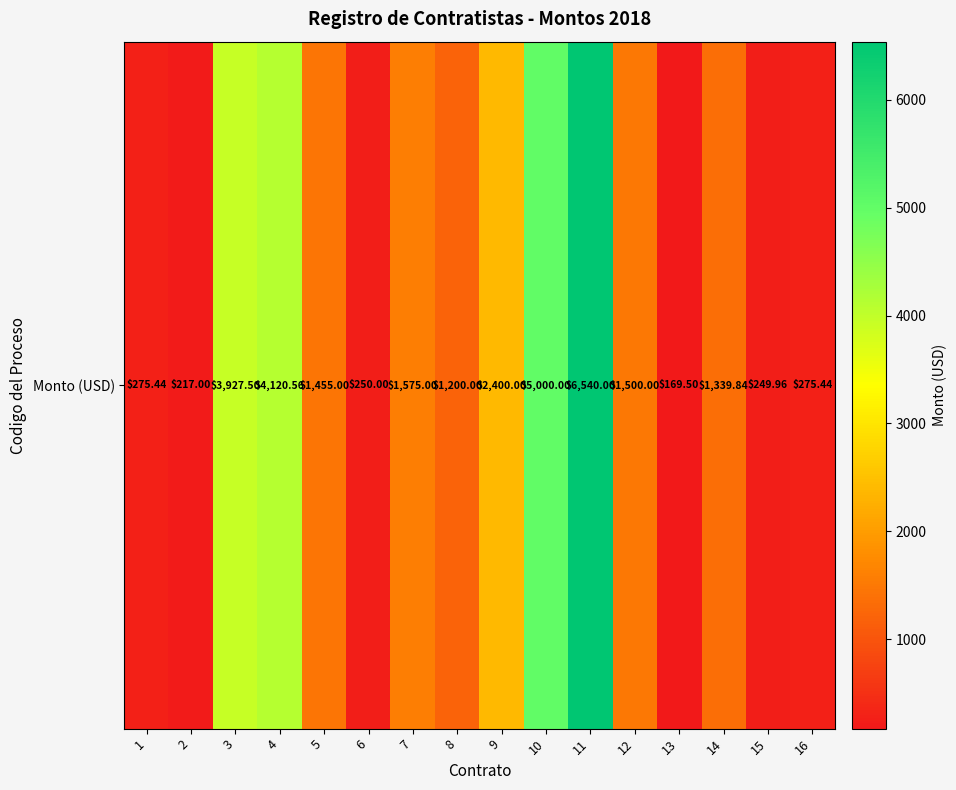

Rank the categories by value from lowest to highest.

13, 2, 15, 6, 1, 16, 8, 14, 5, 12, 7, 9, 3, 4, 10, 11